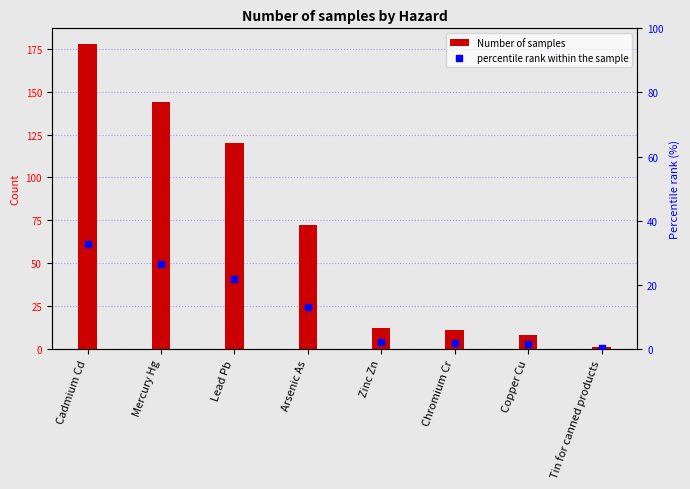

What is the total value across all series at Mercury Hg?

170.4